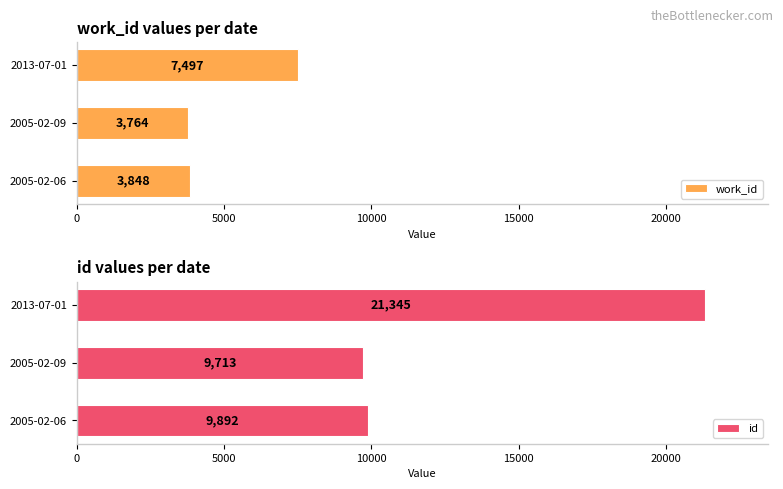

Rank the categories by work_id value from highest to lowest.

2013-07-01, 2005-02-06, 2005-02-09